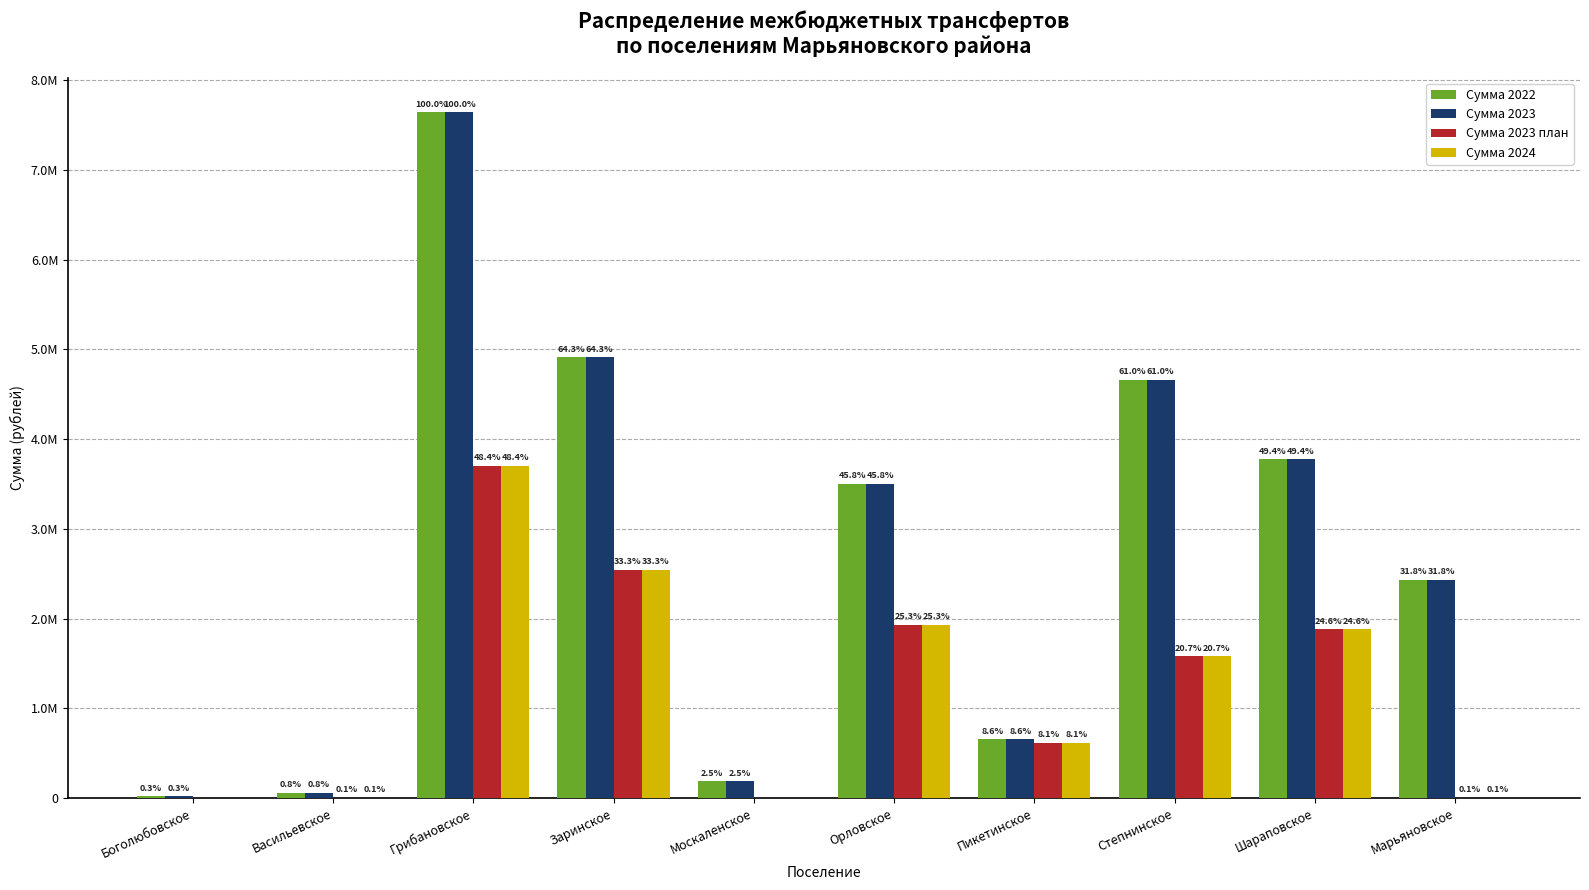

At which label is Сумма 2023 план closest to 1850728?

Шараповское